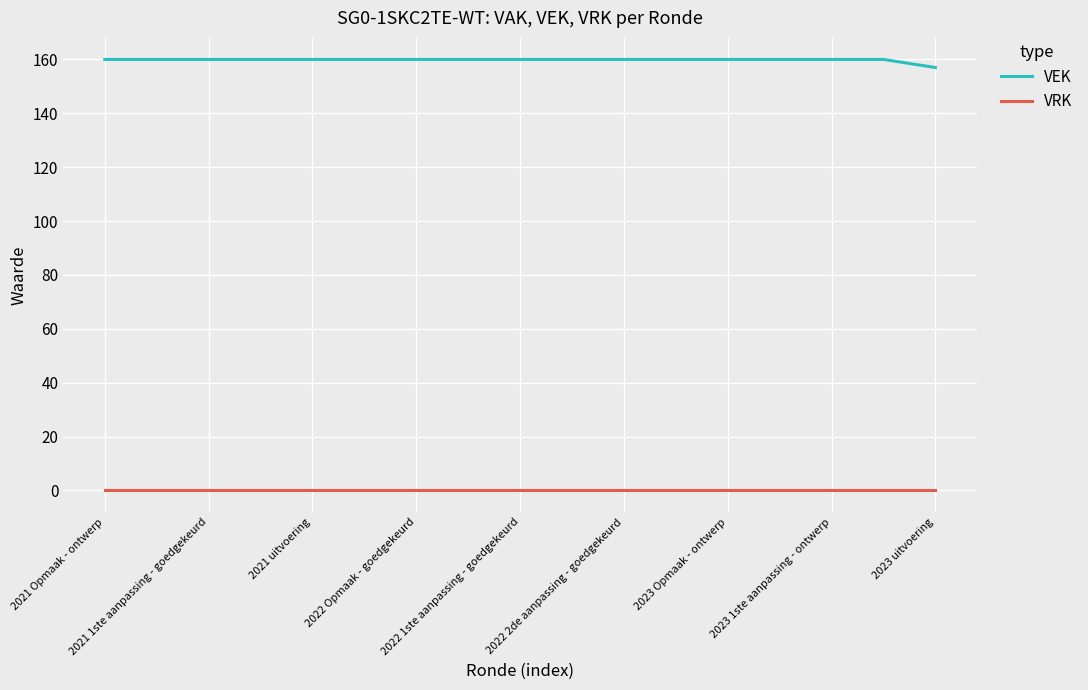

True or false: VRK and VEK cross at least once.

False